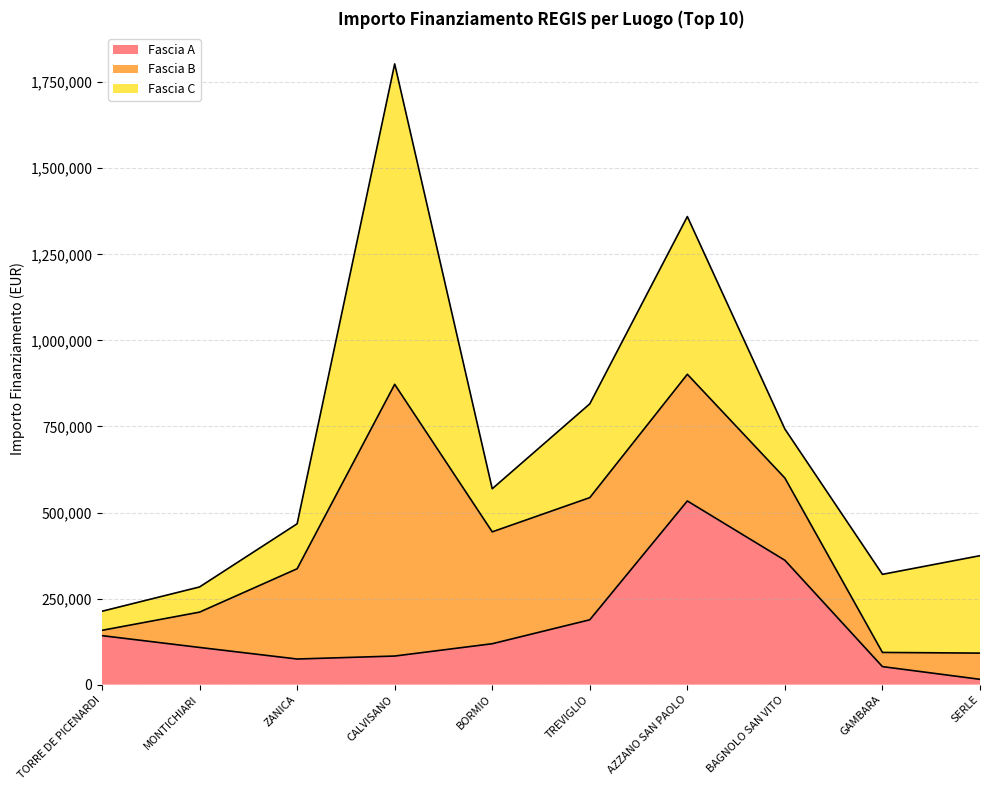

How many values in the Fascia A series are below 118800?

5